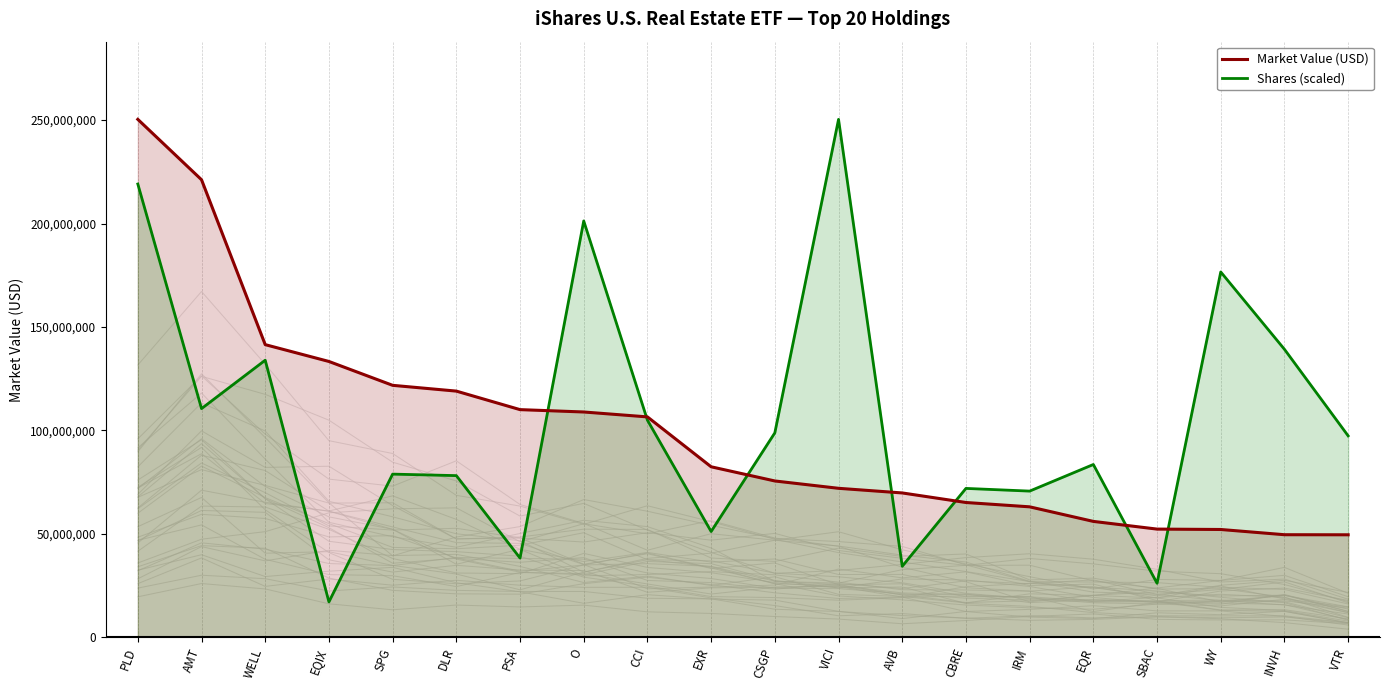

What is the minimum value for Market Value (USD)?

49545554.8